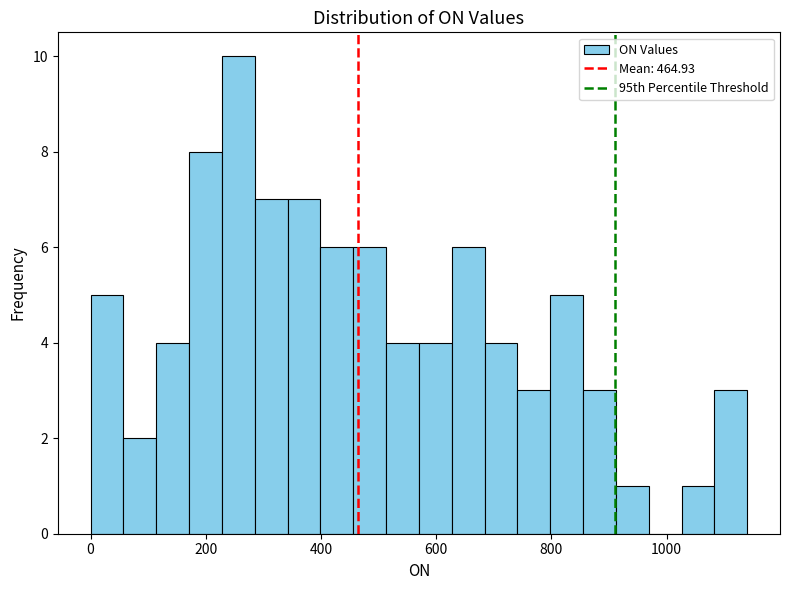

Read against the x-axis, roughly where is the centre of the tallest bar?

260